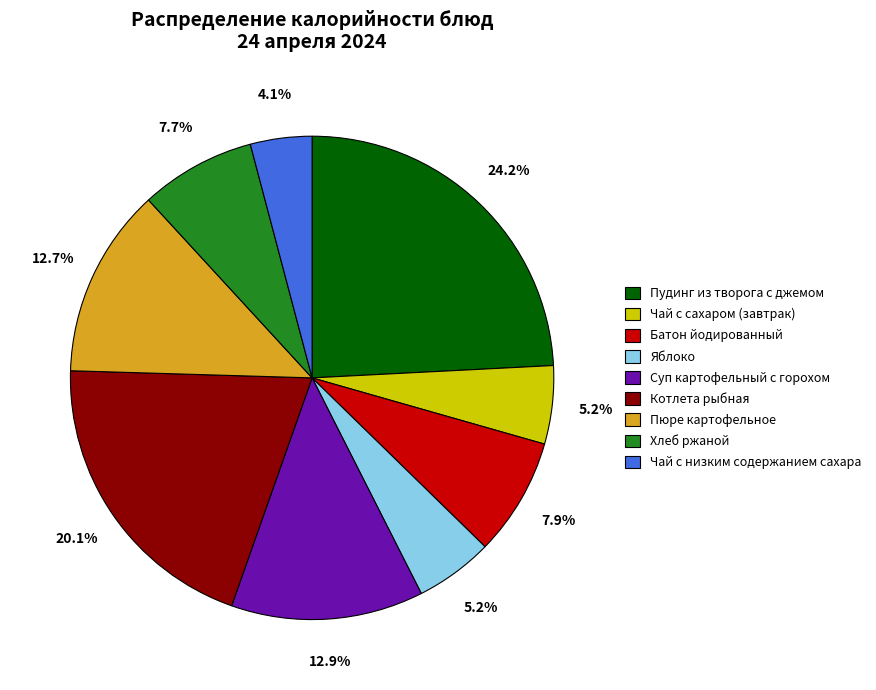

What is the smallest slice in the pie chart?

Чай с низким содержанием сахара